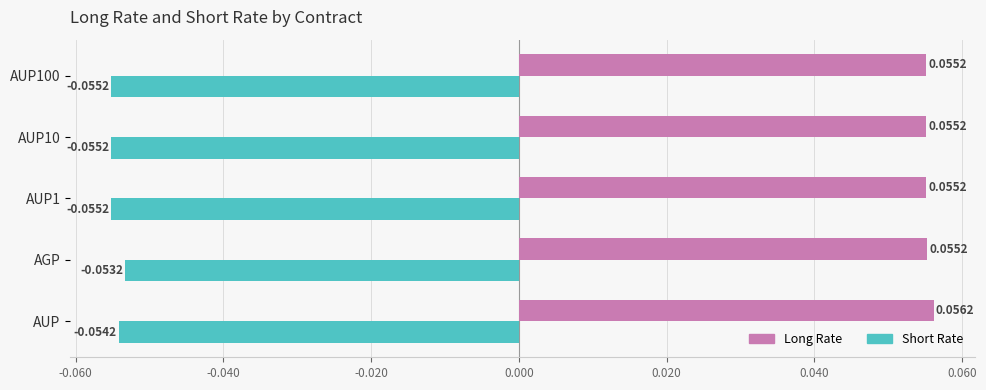

Where is Short Rate nearest to the value 0?

AGP